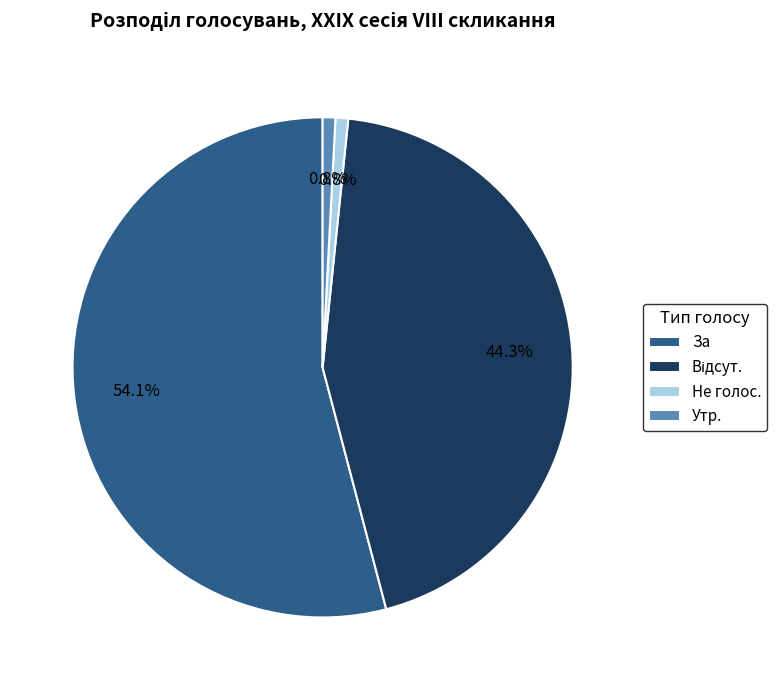

What is the total percentage of Не голос. and За?

54.9%